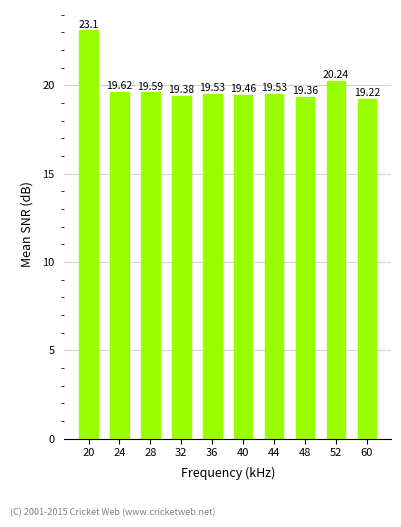

What is the difference between the maximum and second lowest values?

3.7